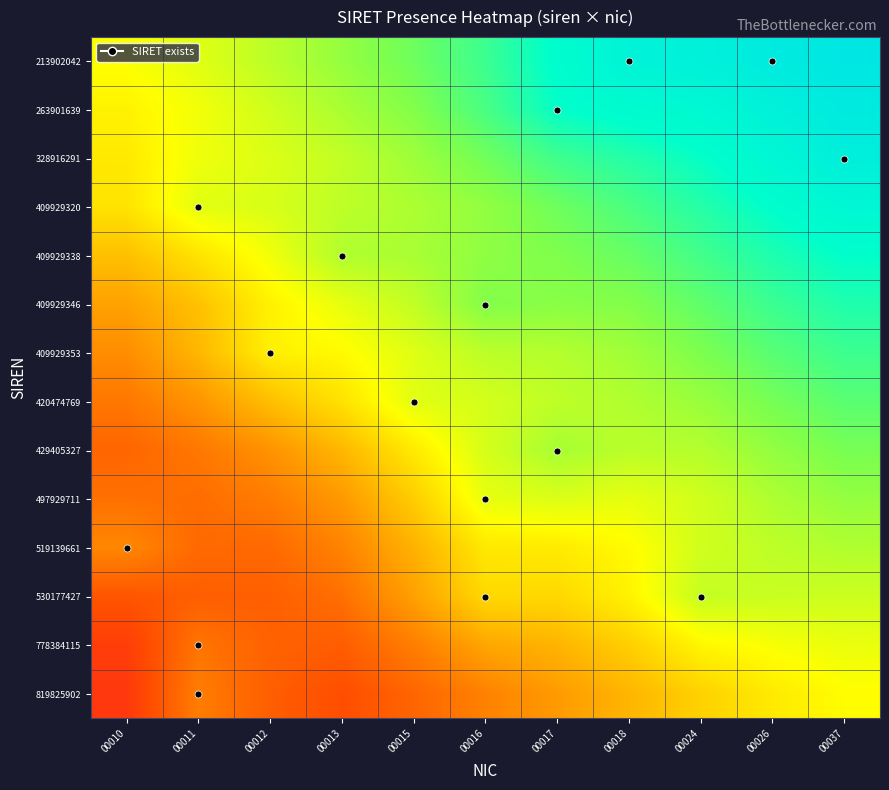

At which category is the sum across all series the highest?

00037